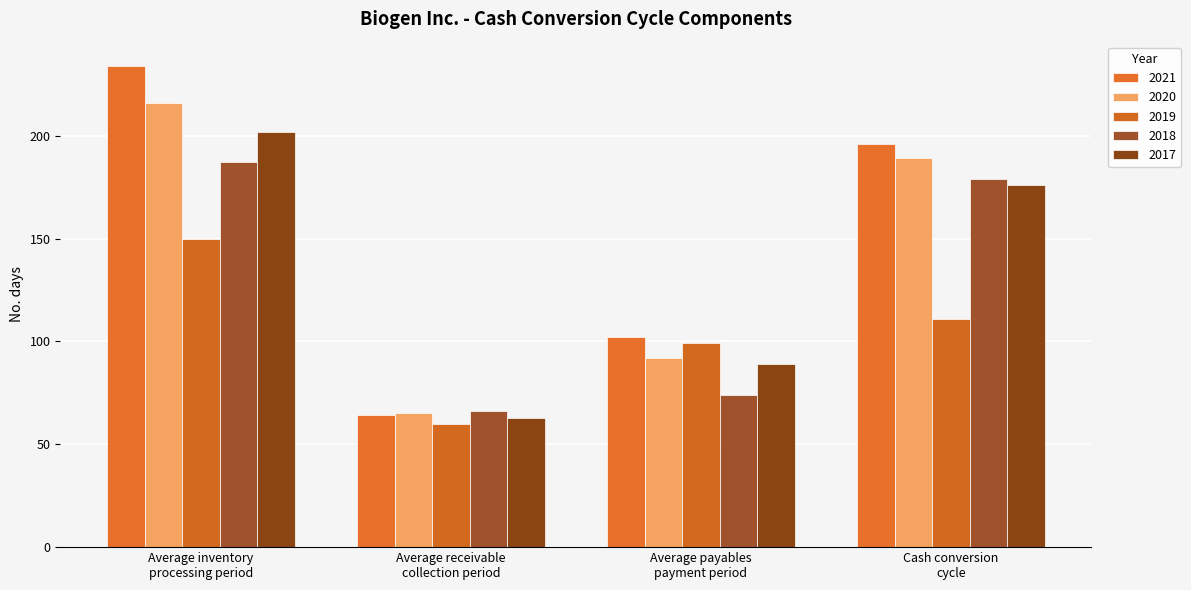

What is the difference between the highest and lowest values at Cash conversion
cycle?

85